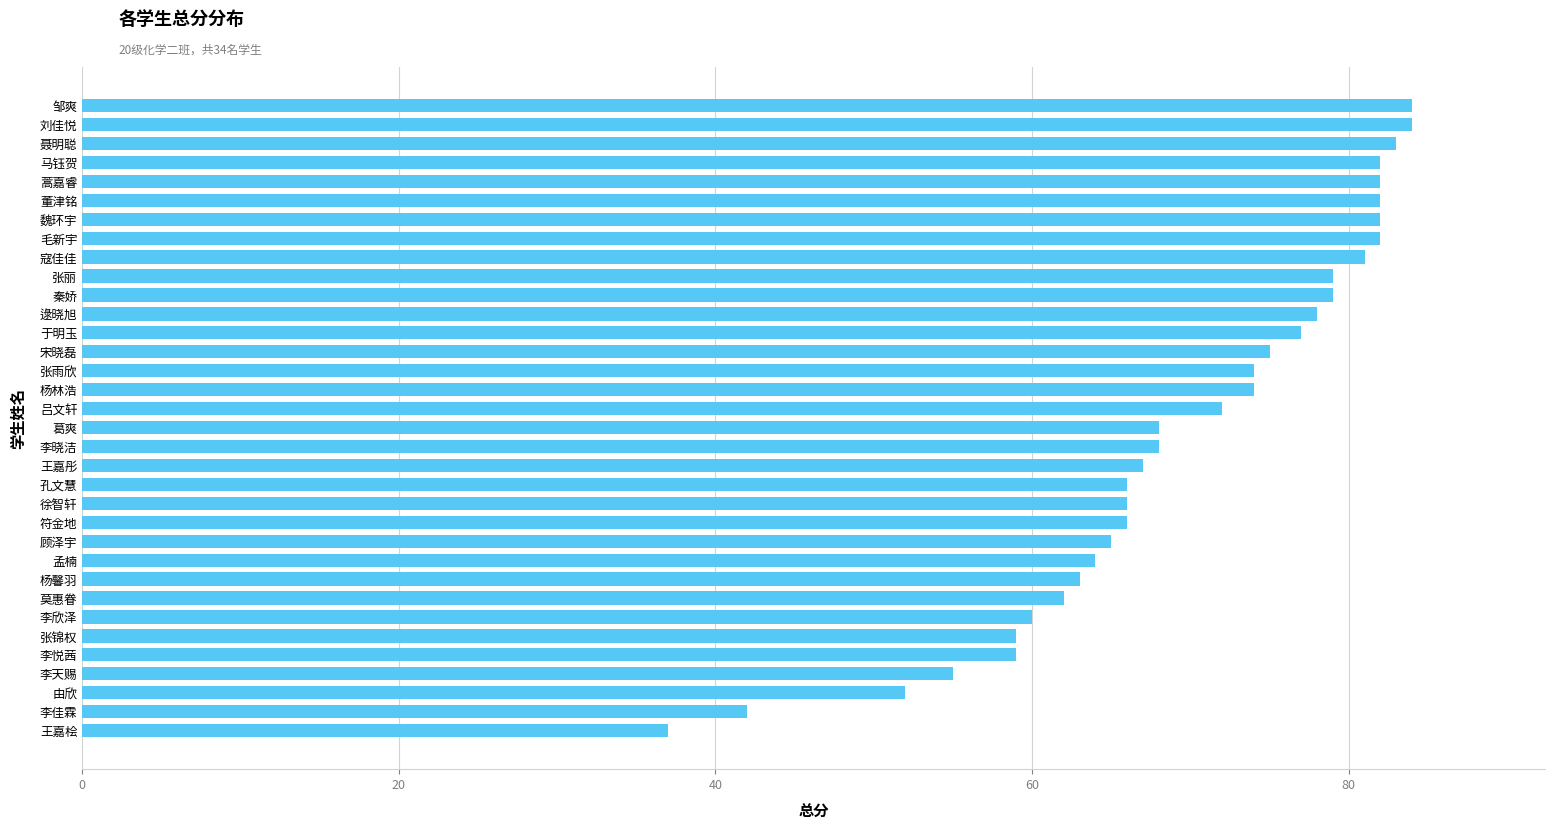

How many data points are less than 72?

17